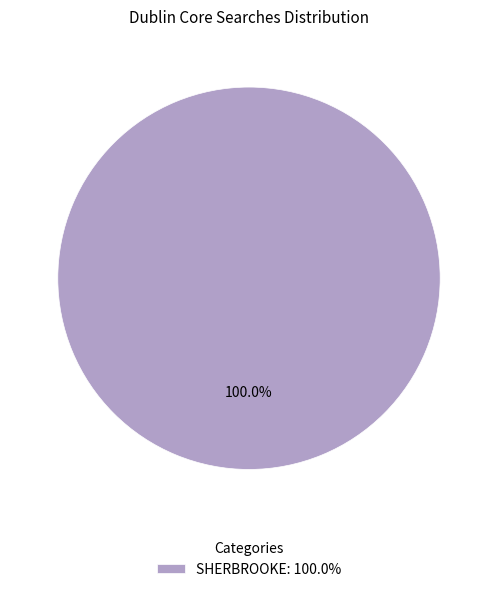

Rank the categories by value from highest to lowest.

SHERBROOKE: 100.0%